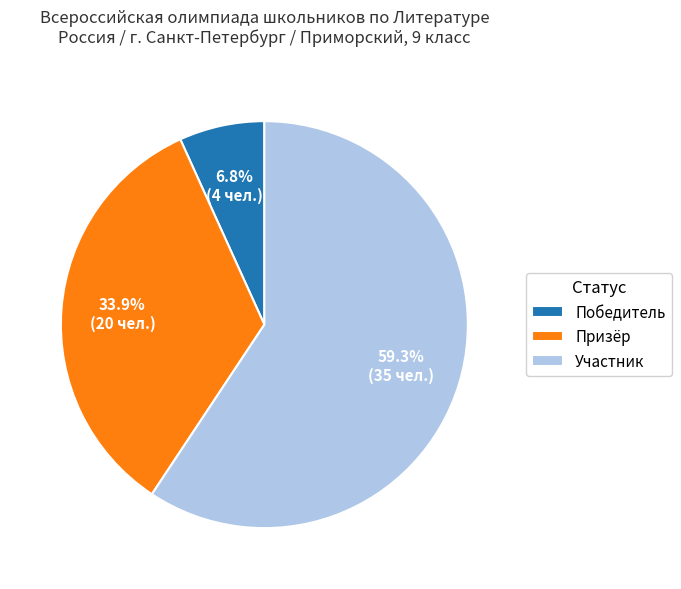

What percentage is NOT represented by Участник?

40.7%